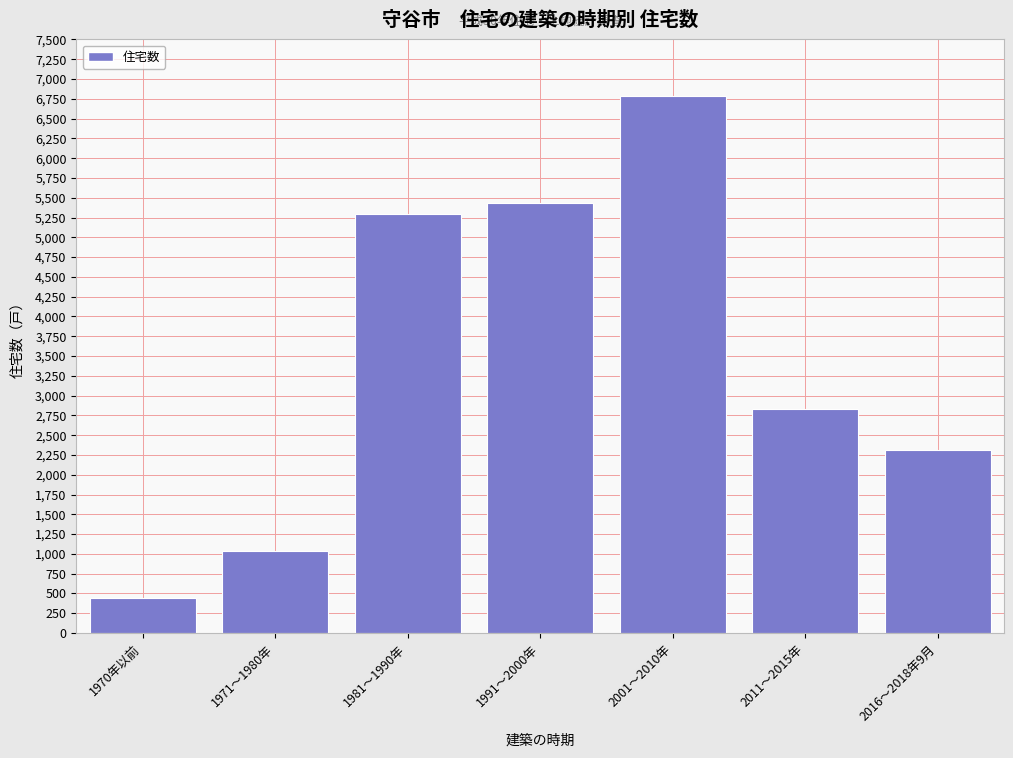

Reading left to right, list all the values displayed in this chart.

440	1030	5300	5430	6790	2830	2310